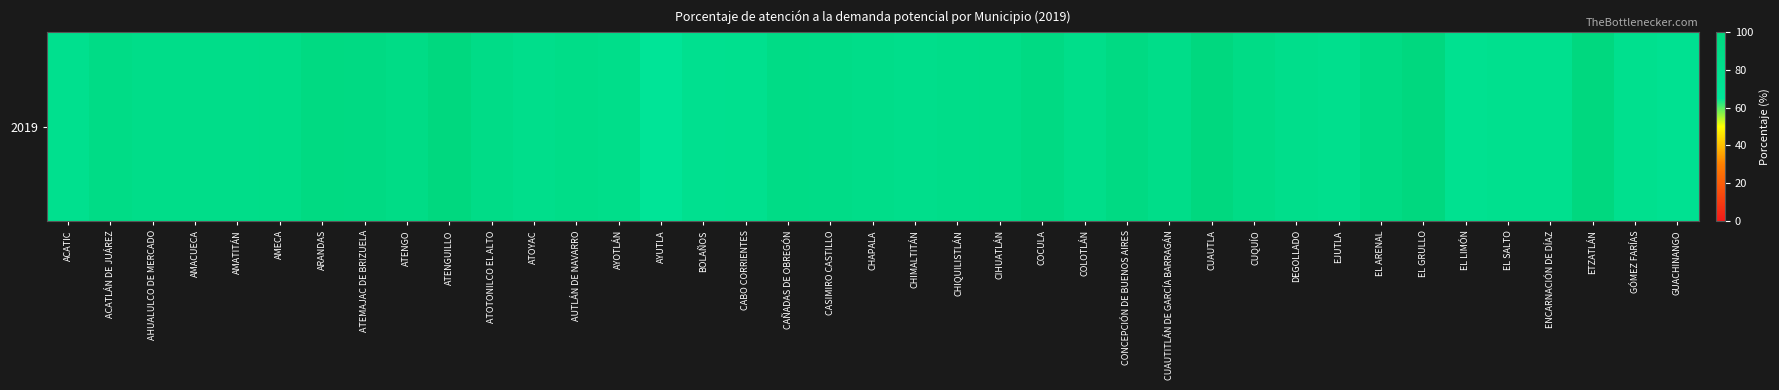

Is it true that the value at AYUTLA is 66.6?

True